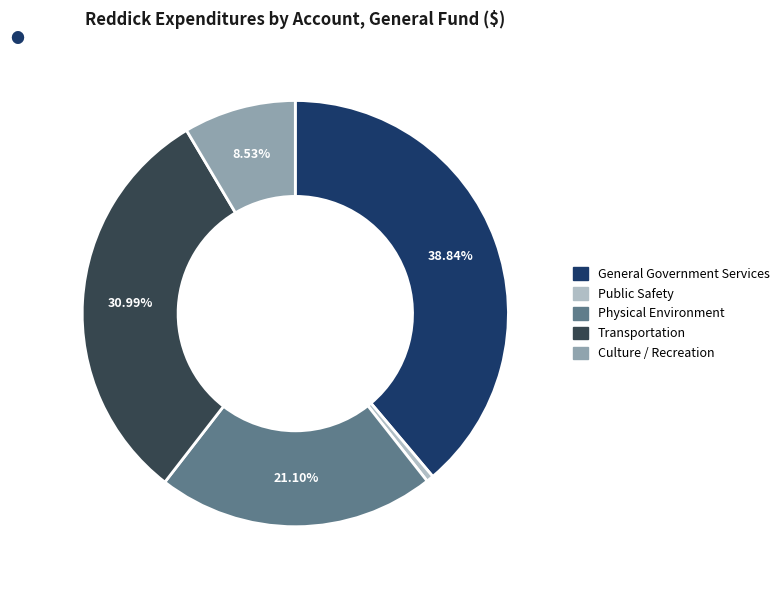

Combined, do Culture / Recreation and Transportation account for over 50%?

No